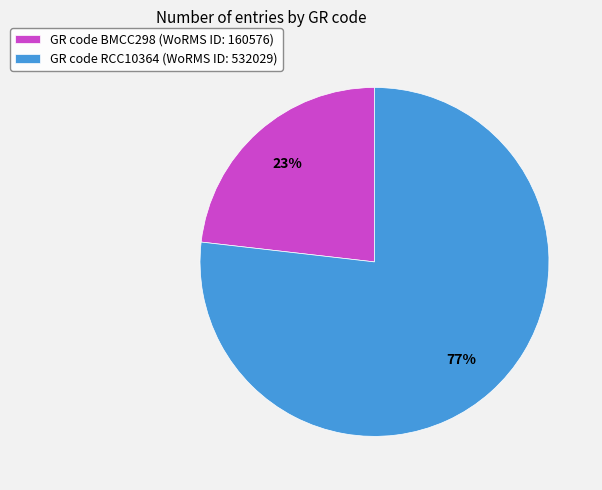

Which slice represents more than half of the pie?

GR code RCC10364 (WoRMS ID: 532029)